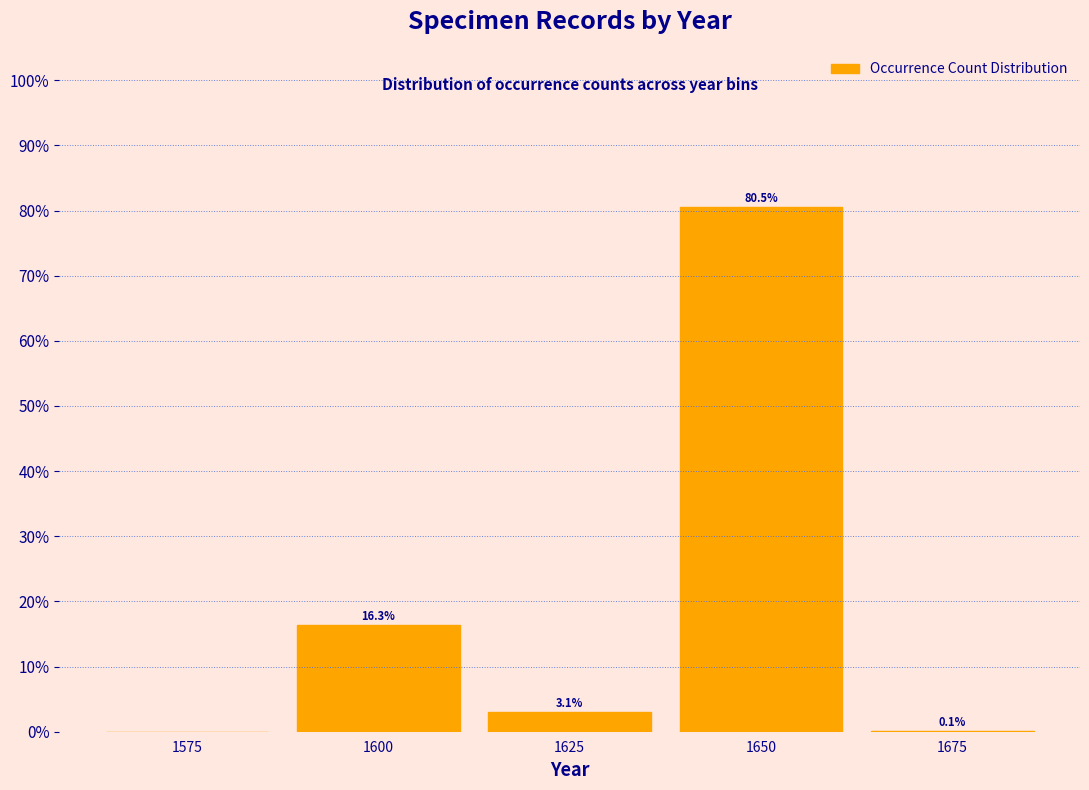

Reading left to right, what are all the values shown in this chart?

1575=0.0	1600=16.3	1625=3.1	1650=80.5	1675=0.1